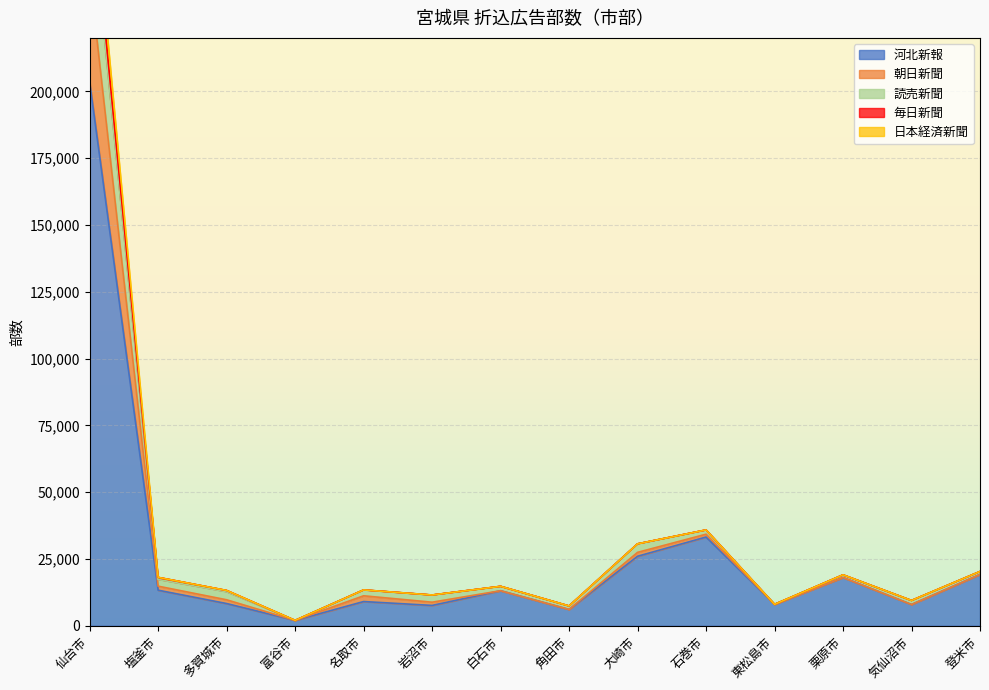

What is the highest value of the 読売新聞 series?

282920